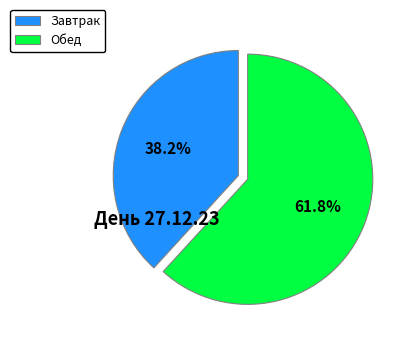

Does Обед represent more than half of the total?

Yes